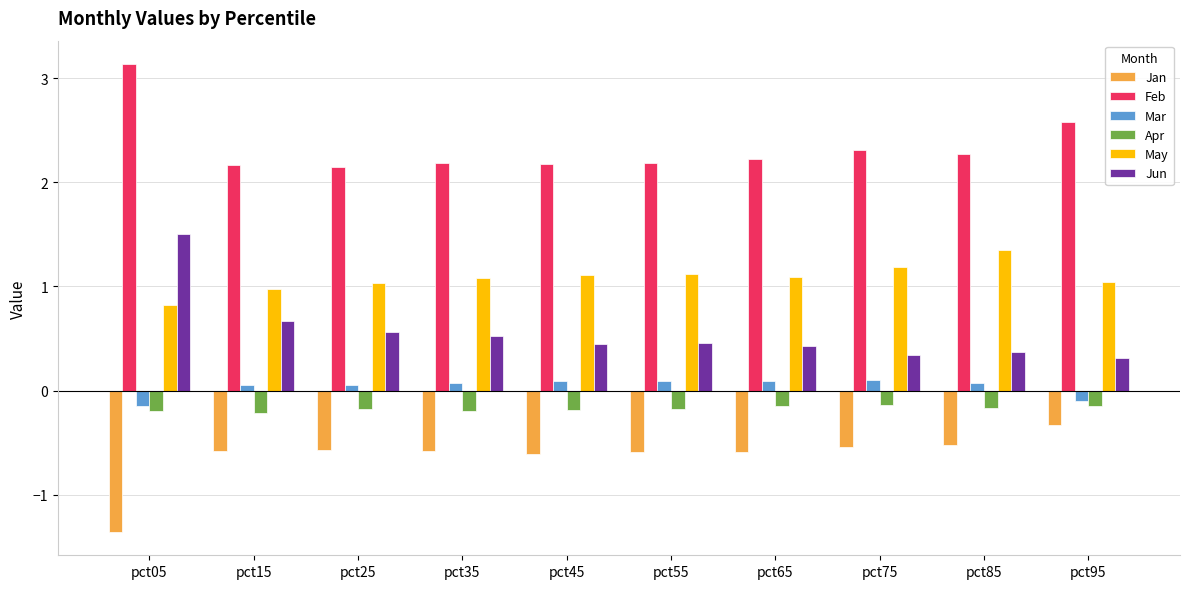

What is the sum of all Jun values?

5.6